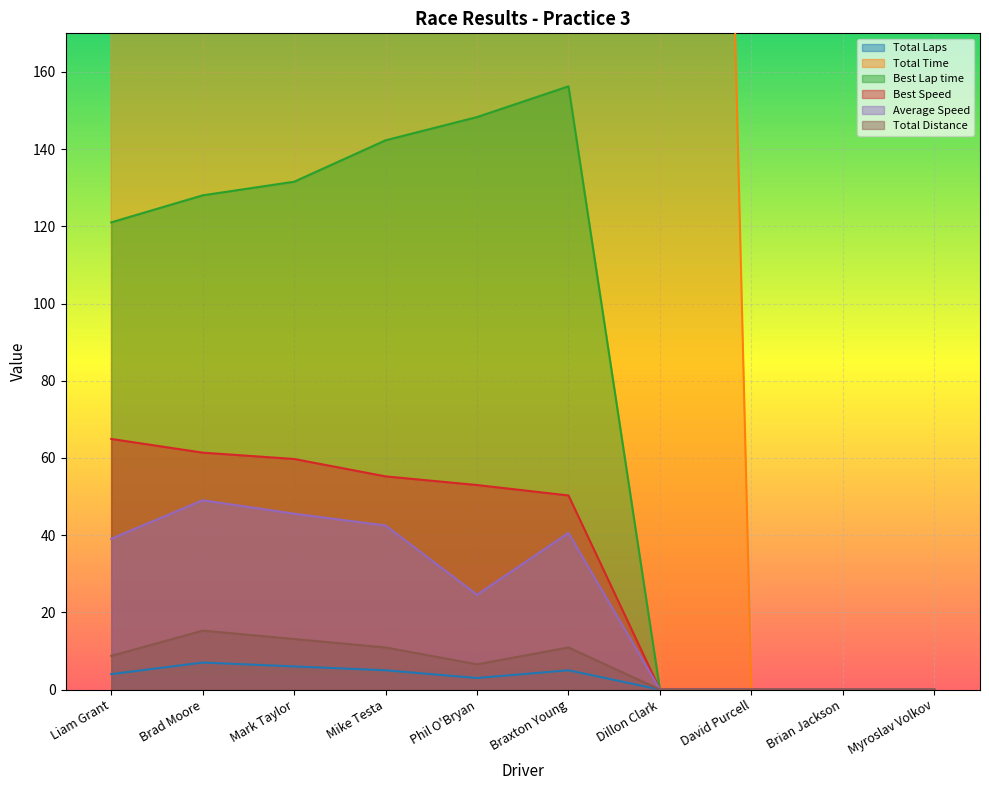

At how many categories does at least one series exceed 191?

7